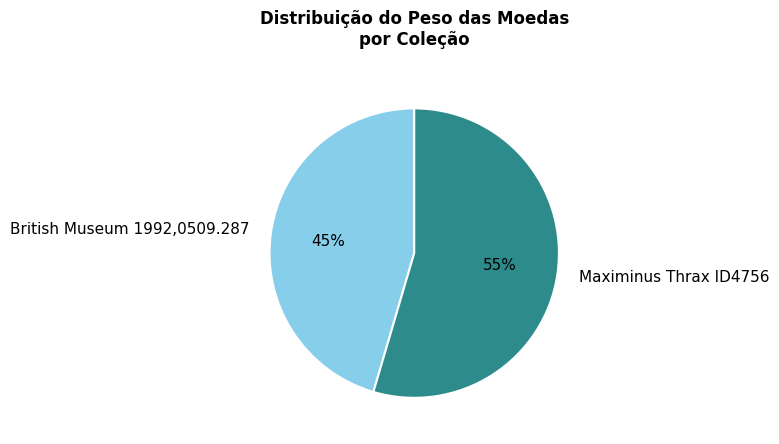

Rank the categories by value from lowest to highest.

British Museum 1992,0509.287, Maximinus Thrax ID4756